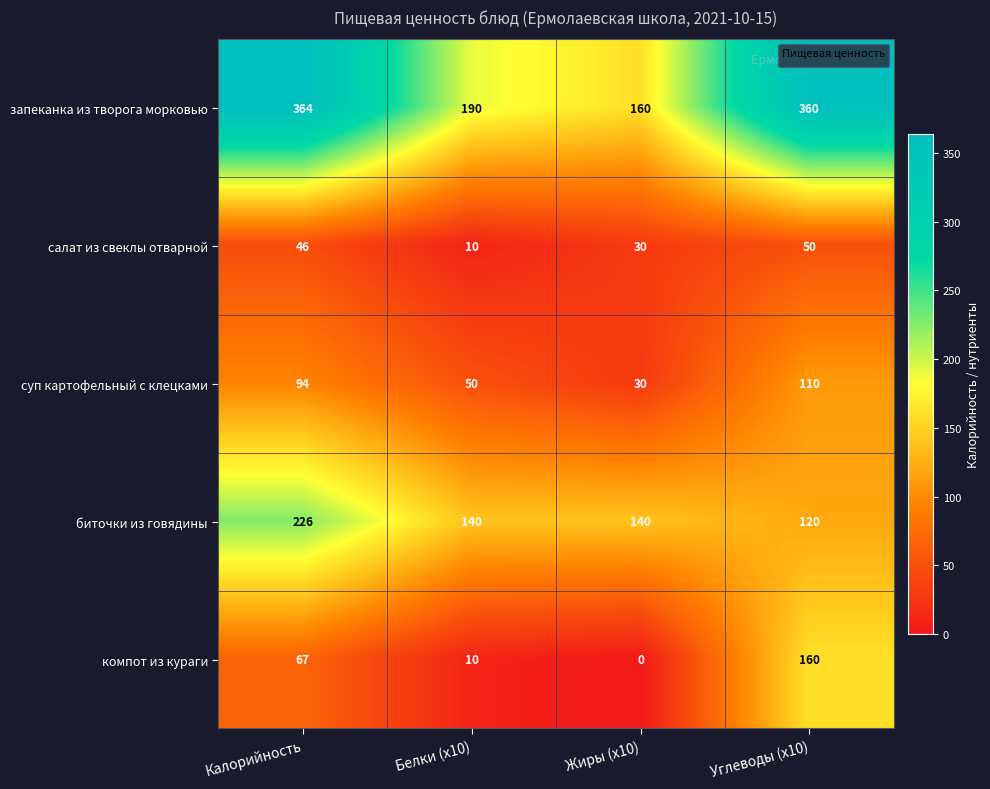

Which category has the lowest value across all series?

Жиры (х10)